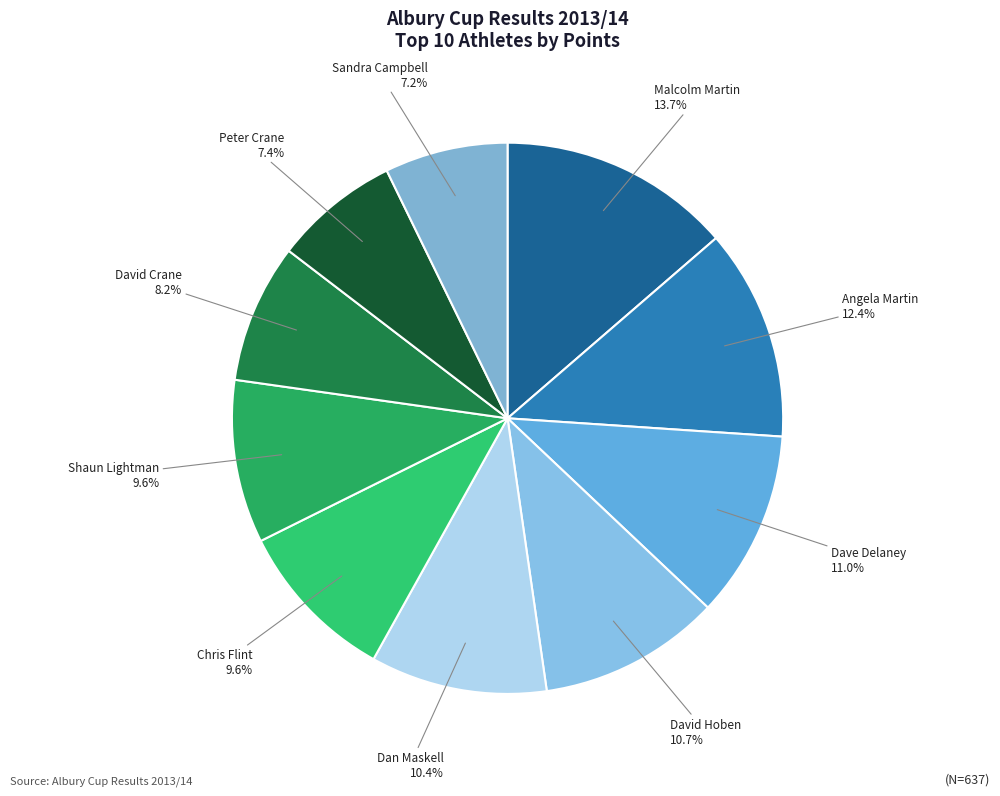

Do Shaun Lightman and Dave Delaney together represent more than half of the pie?

No